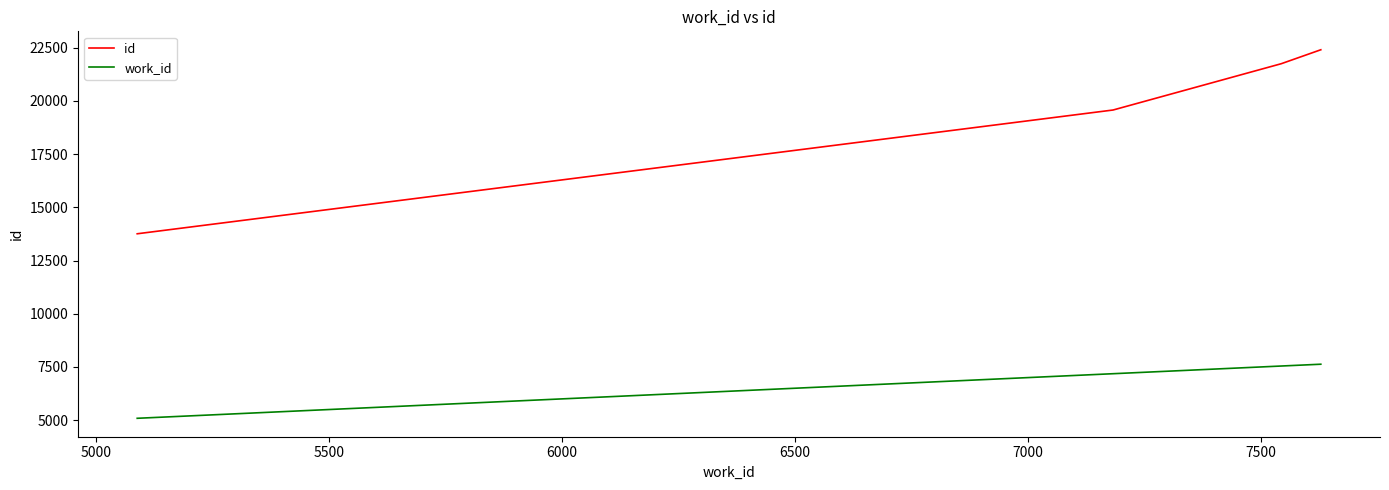

What is the average value of the work_id series?

6861